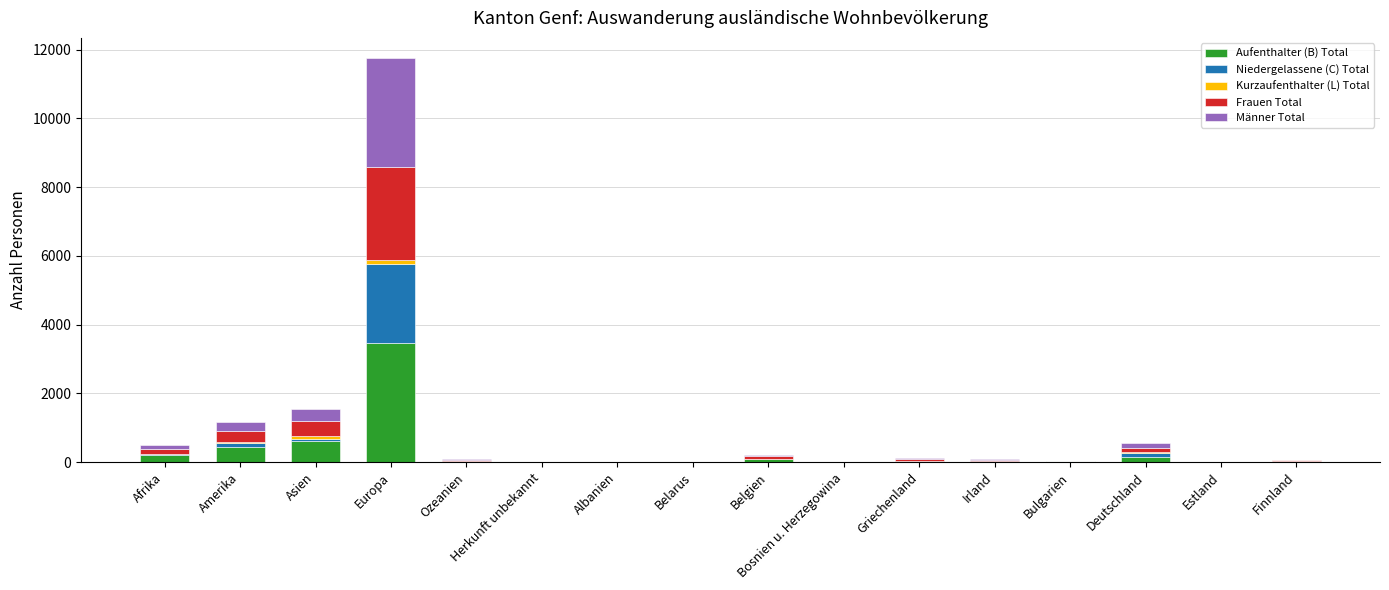

Where is Aufenthalter (B) Total nearest to the value 1734?

Asien